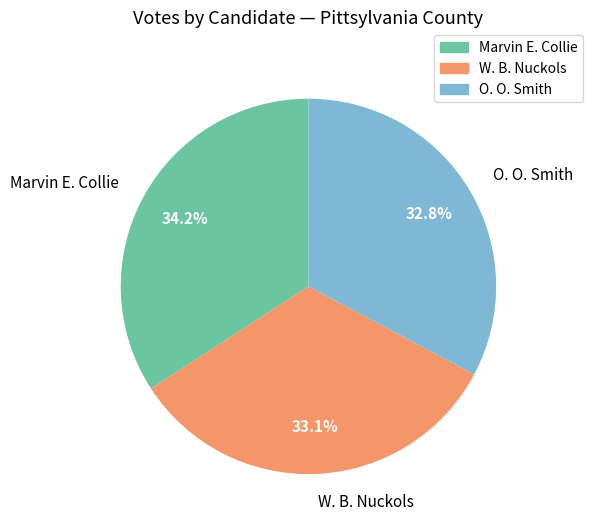

Is Marvin E. Collie the majority of the pie?

No